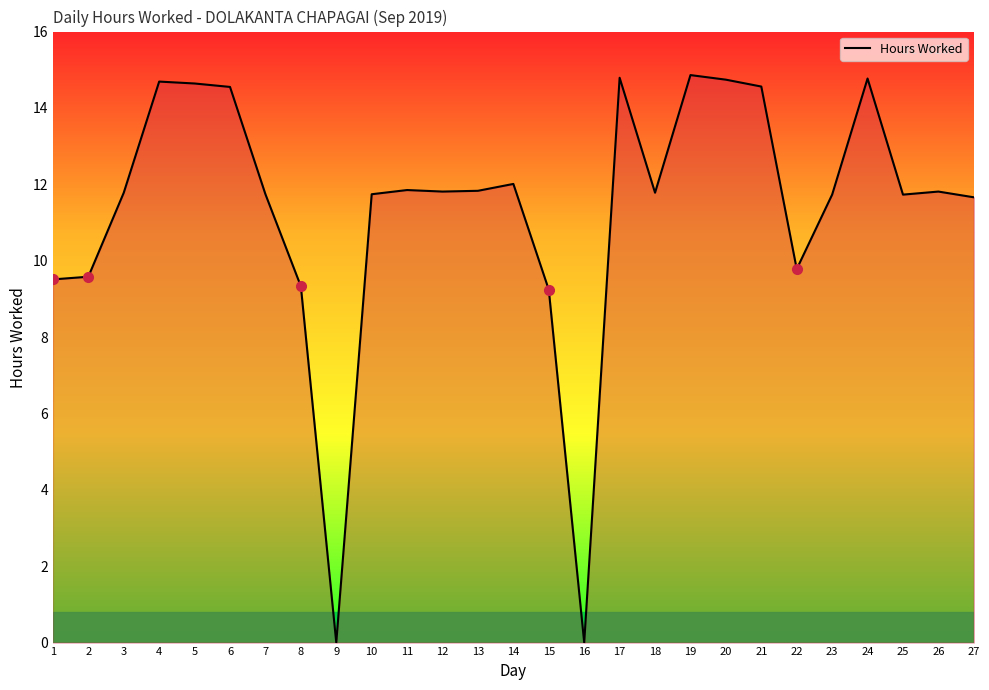

What is the difference between the maximum and minimum values?

14.9